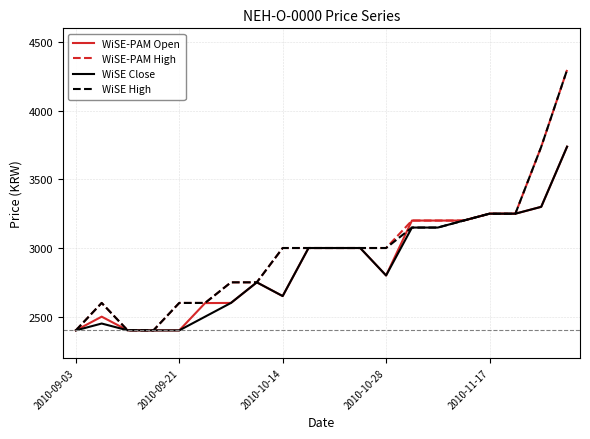

What is the average value of the WiSE Close series?

2869